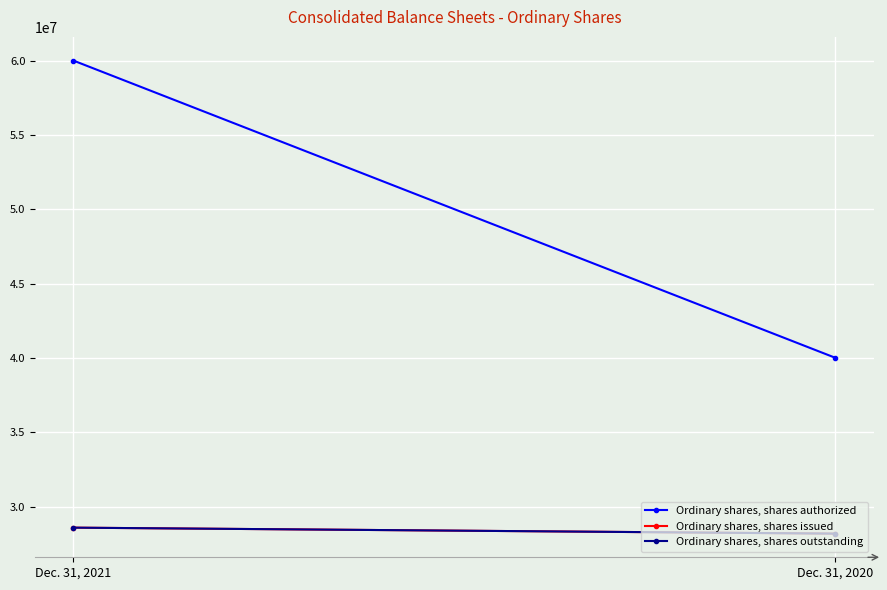

True or false: Ordinary shares, shares outstanding has a value of 15497997 at Dec. 31, 2021.

False